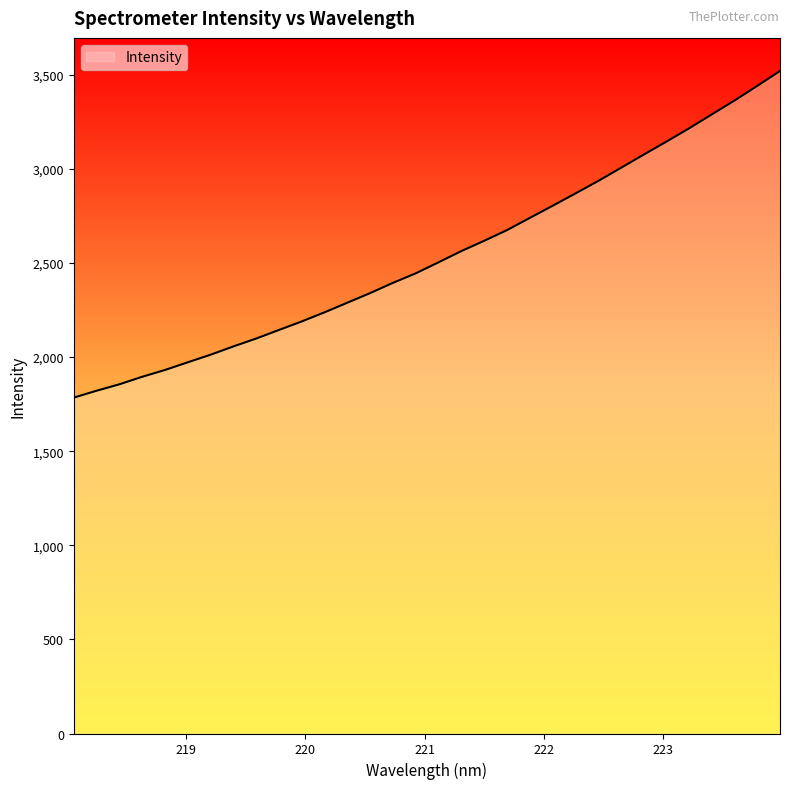

What is the minimum value shown in the chart?

1784.8